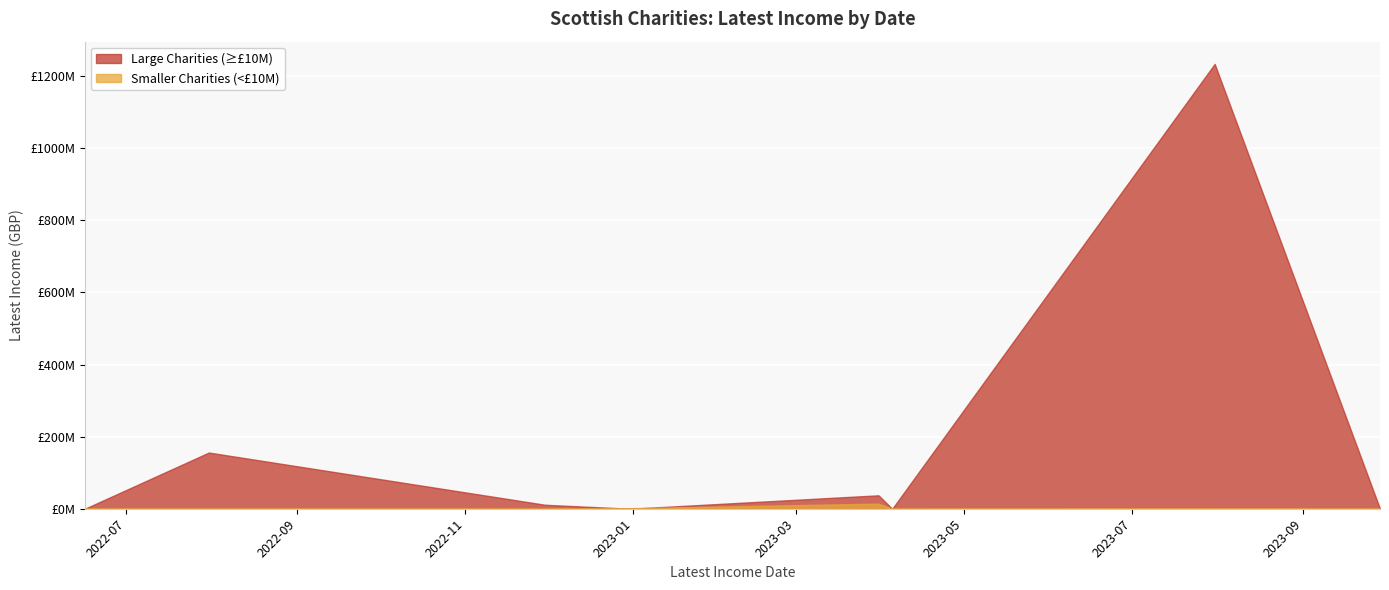

What is the average value?

72765066